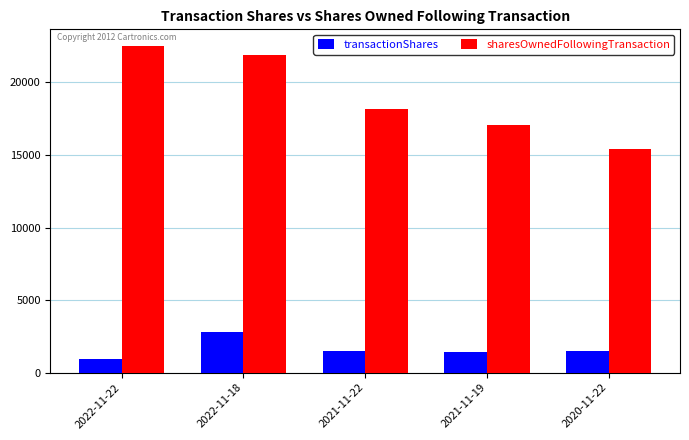

What is the difference between the second highest and minimum values in the transactionShares series?

577